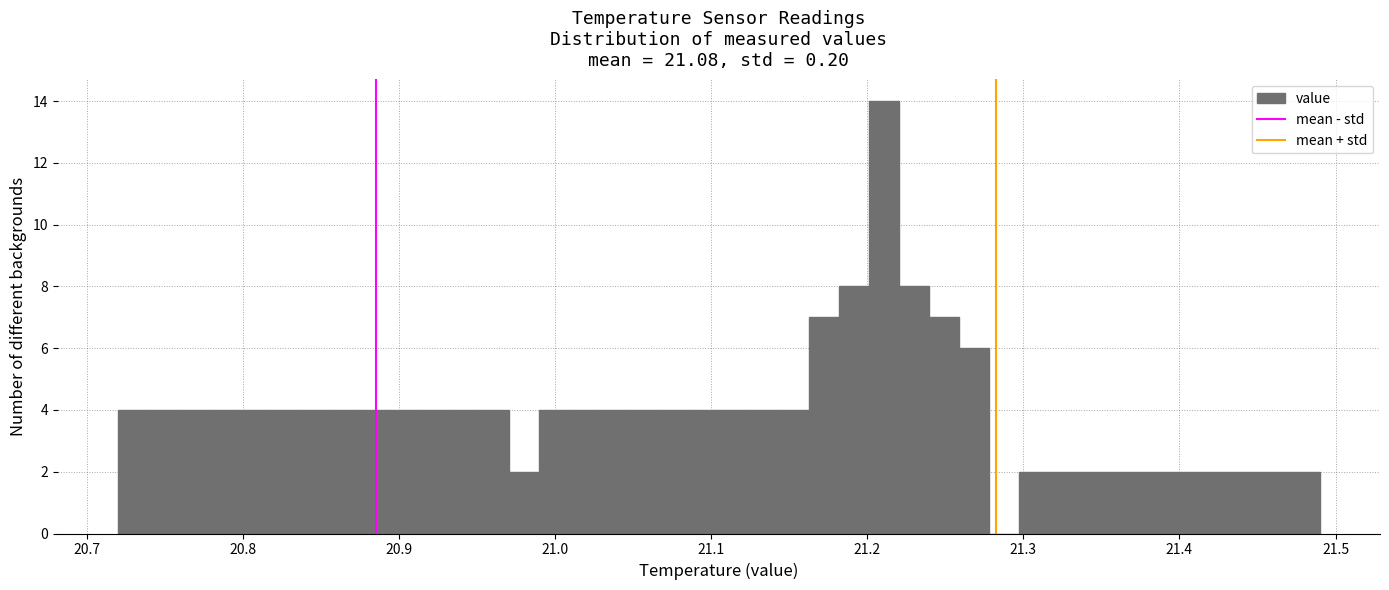

Read against the x-axis, roughly where is the centre of the tallest bar?

21.21